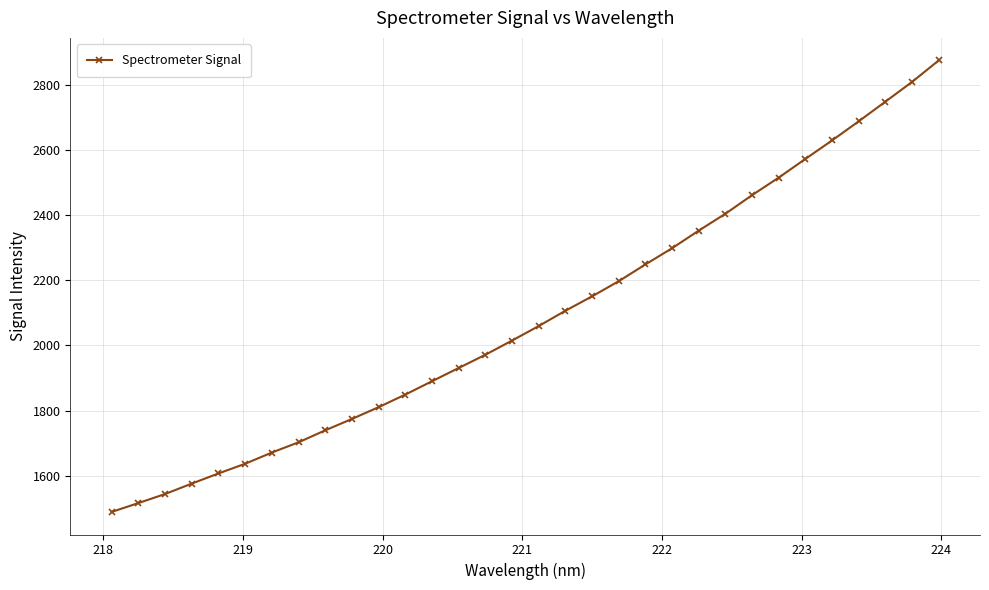

What is the greatest value displayed?

2874.6